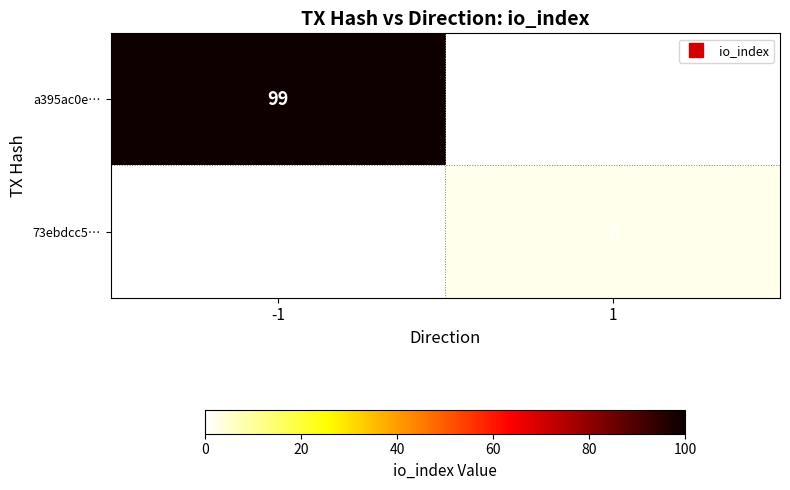

Rank the series by their average value, from highest to lowest.

a395ac0e…, 73ebdcc5…